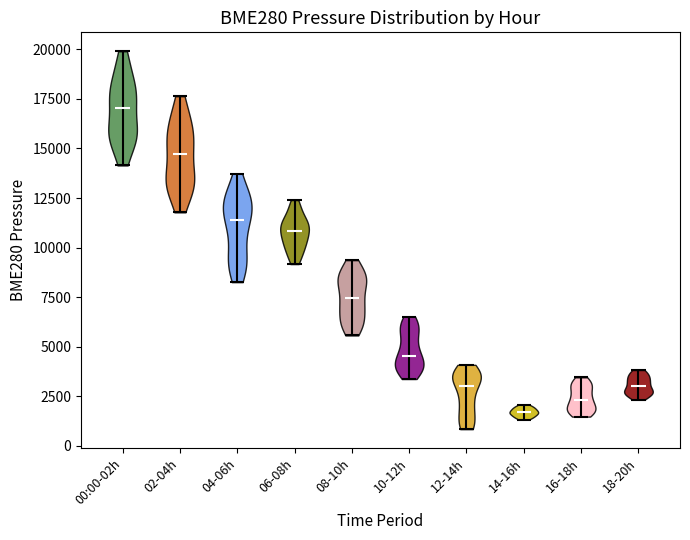

Which violin has the highest median line?

00:00-02h